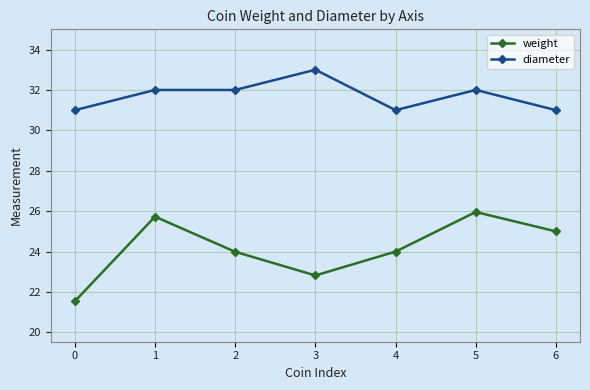

What is the difference between the diameter values at 4 and 1?

1.0